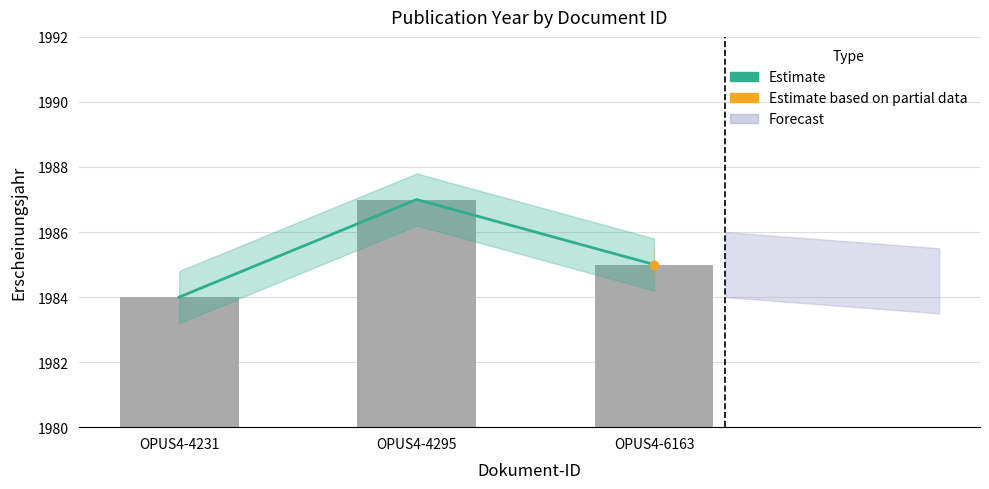

Is the value of Estimate at OPUS4-6163 greater than the value of Erscheinungsjahr at OPUS4-4295?

No